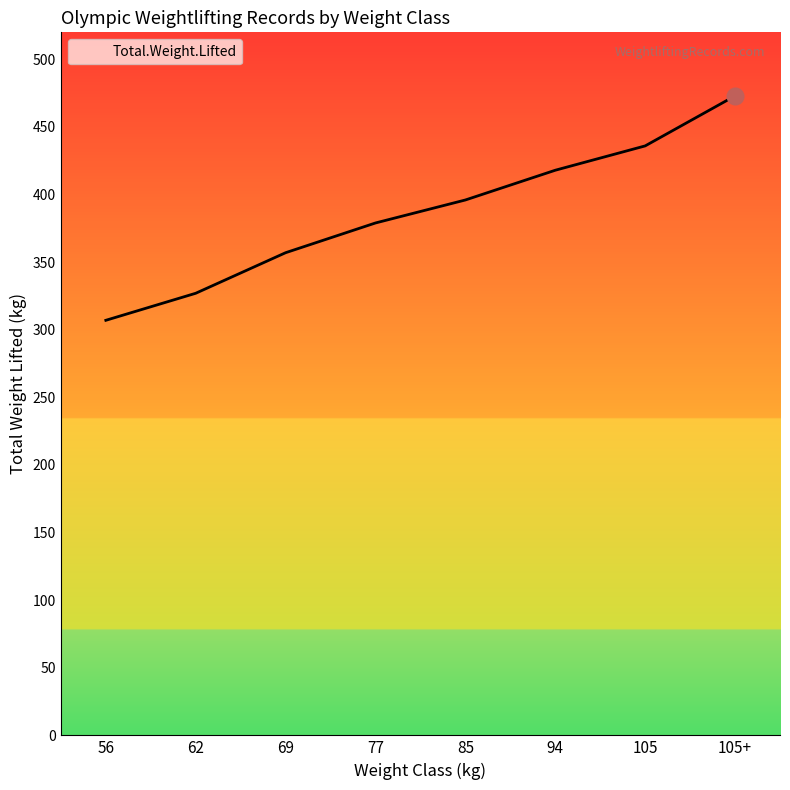

How many lines are shown in the chart?

1